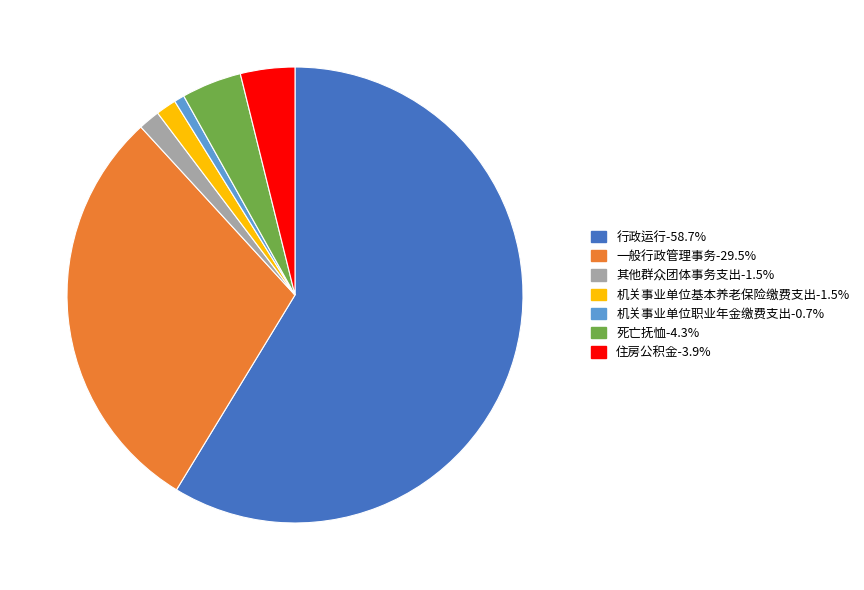

Which has a higher value, 机关事业单位职业年金缴费支出 or 死亡抚恤?

死亡抚恤